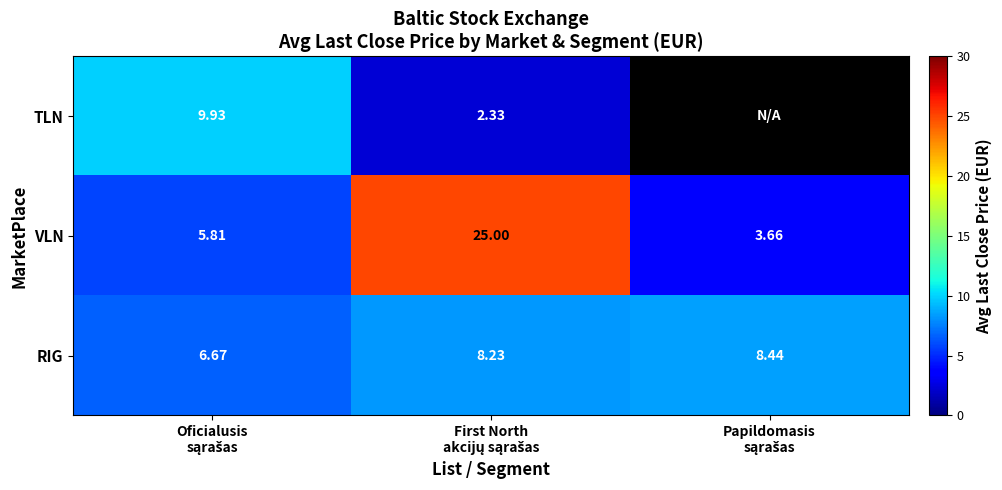

The value of VLN at Papildomasis sąrašas is 3.7. True or false?

True